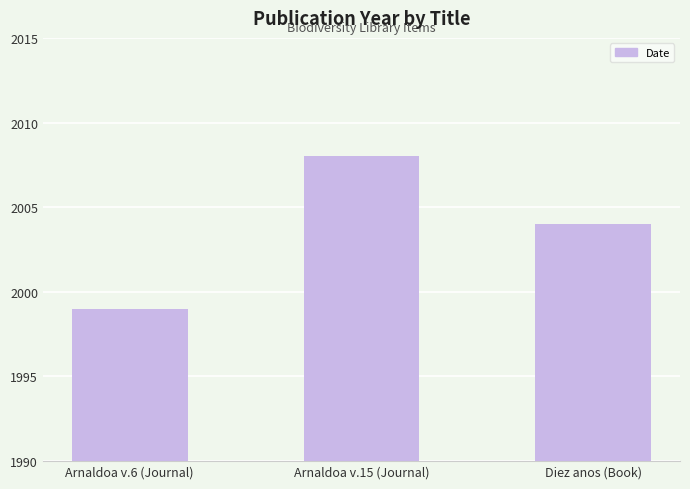

Reading right to left, list all the values displayed in this chart.

2004	2008	1999